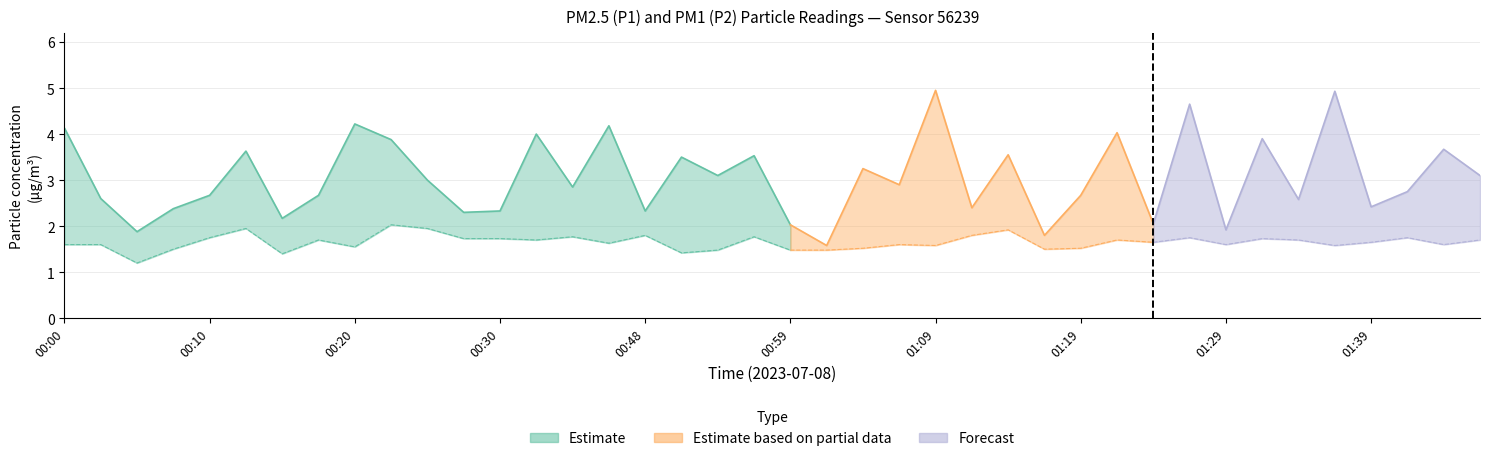

Where is P2 nearest to the value 1?

00:05